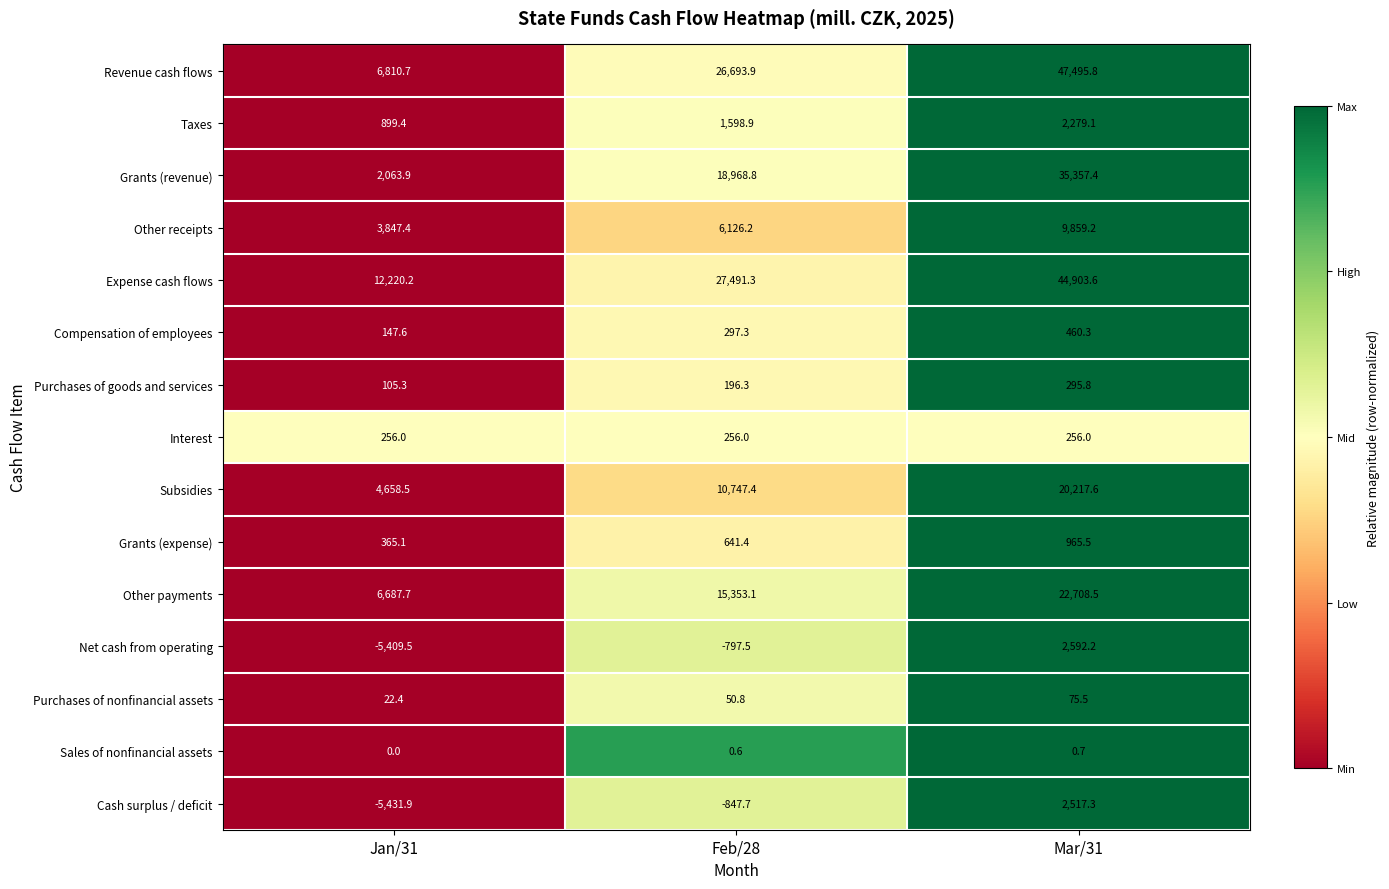

What is the minimum value shown in the chart?

-5431.9